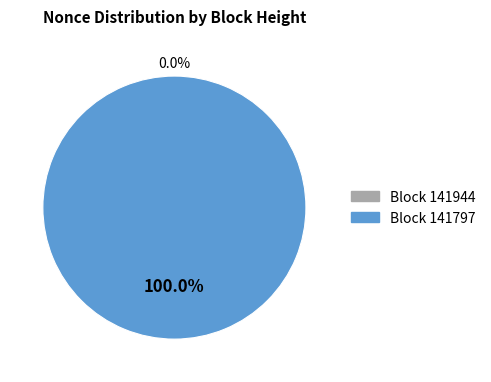

What is the smallest slice in the pie chart?

141944